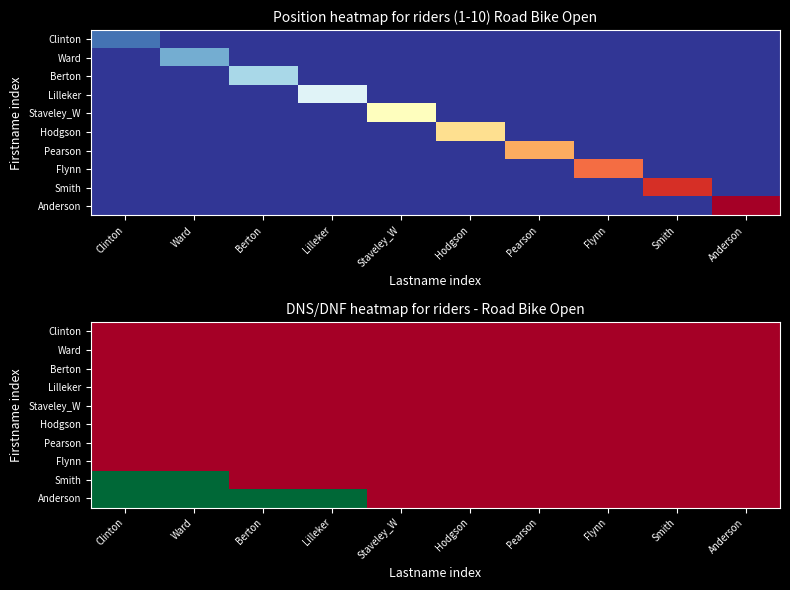

Is it true that Clinton equals 0 at Smith?

True